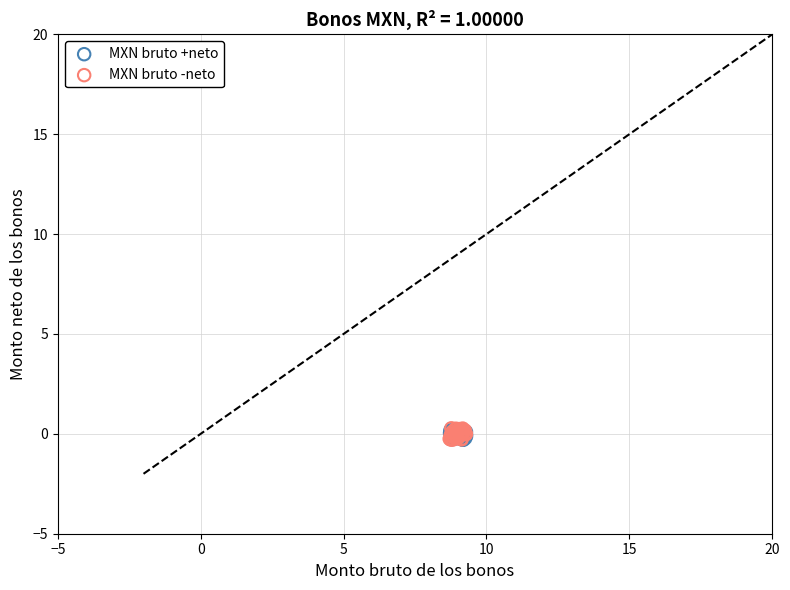

Which series has the widest spread of Y values?

MXN bruto -neto